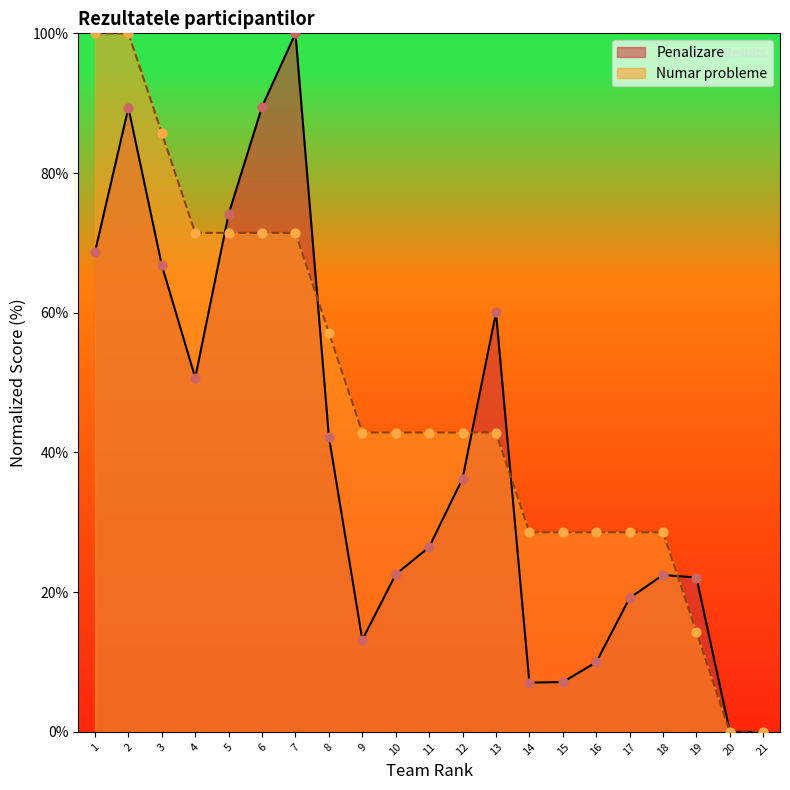

At how many categories does at least one series exceed 67?

7